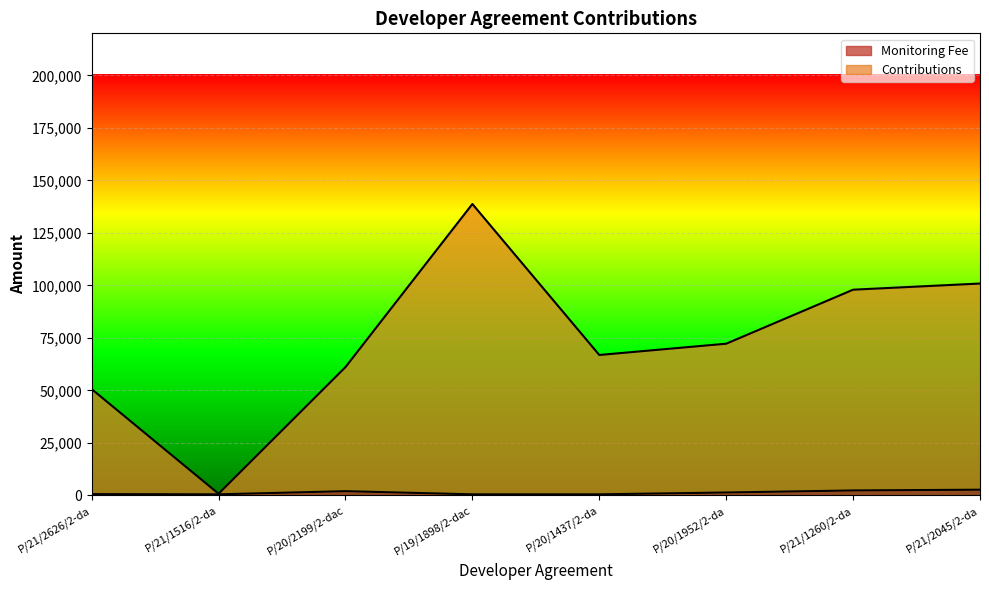

The Monitoring Fee series shows 809 at P/20/2199/2-dac. True or false?

False